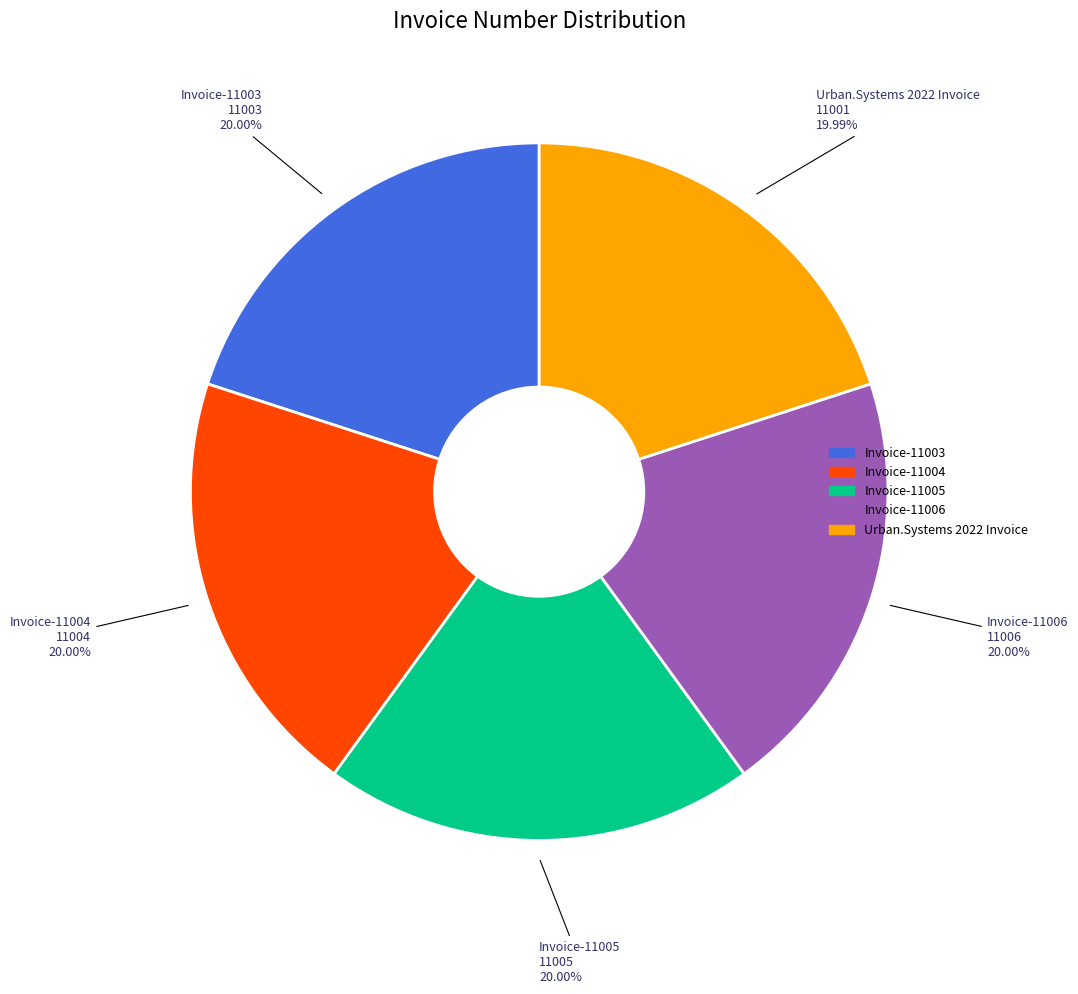

How many slices are in this pie chart?

5